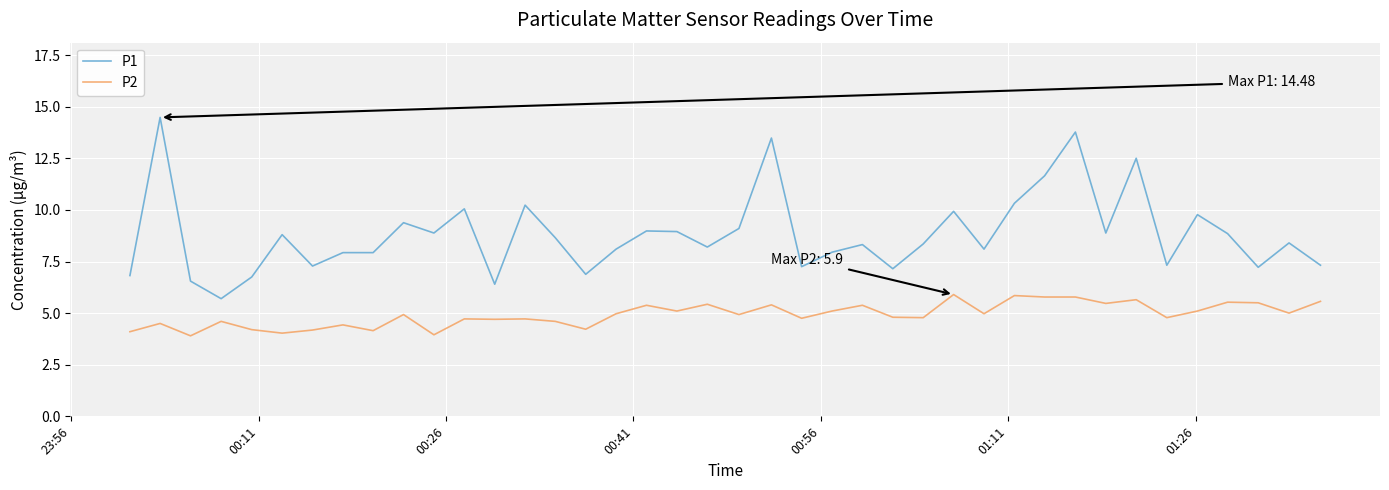

True or false: P2 and P1 cross at least once.

False